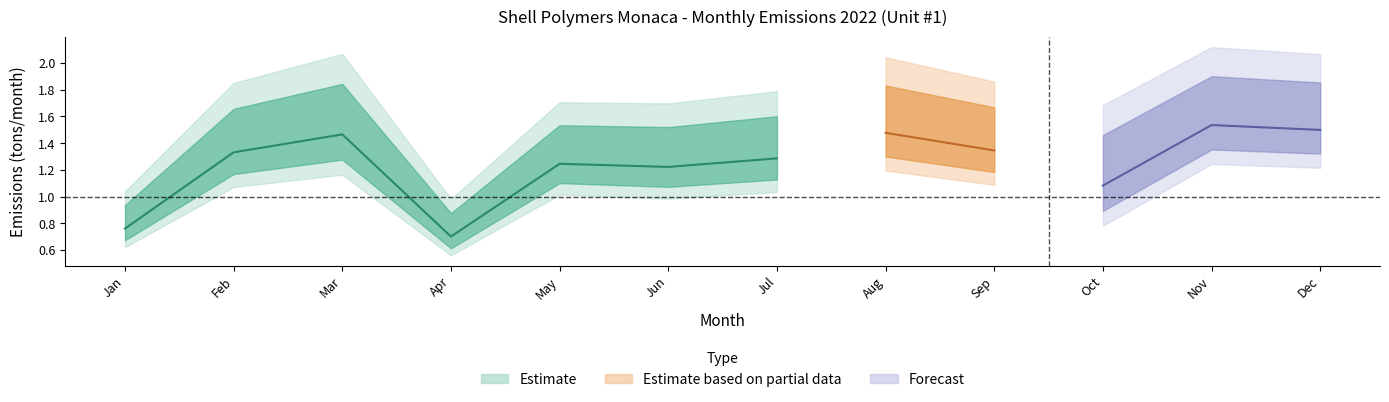

What is the difference between the NOx values at Jul and Dec?

0.2